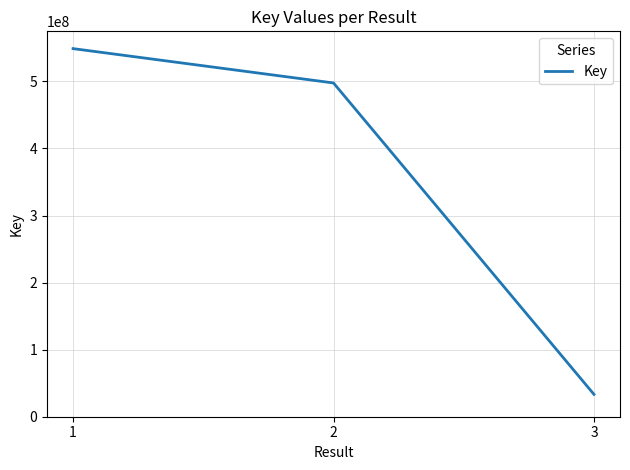

What is the change in value from 1 to 3?

-515481571